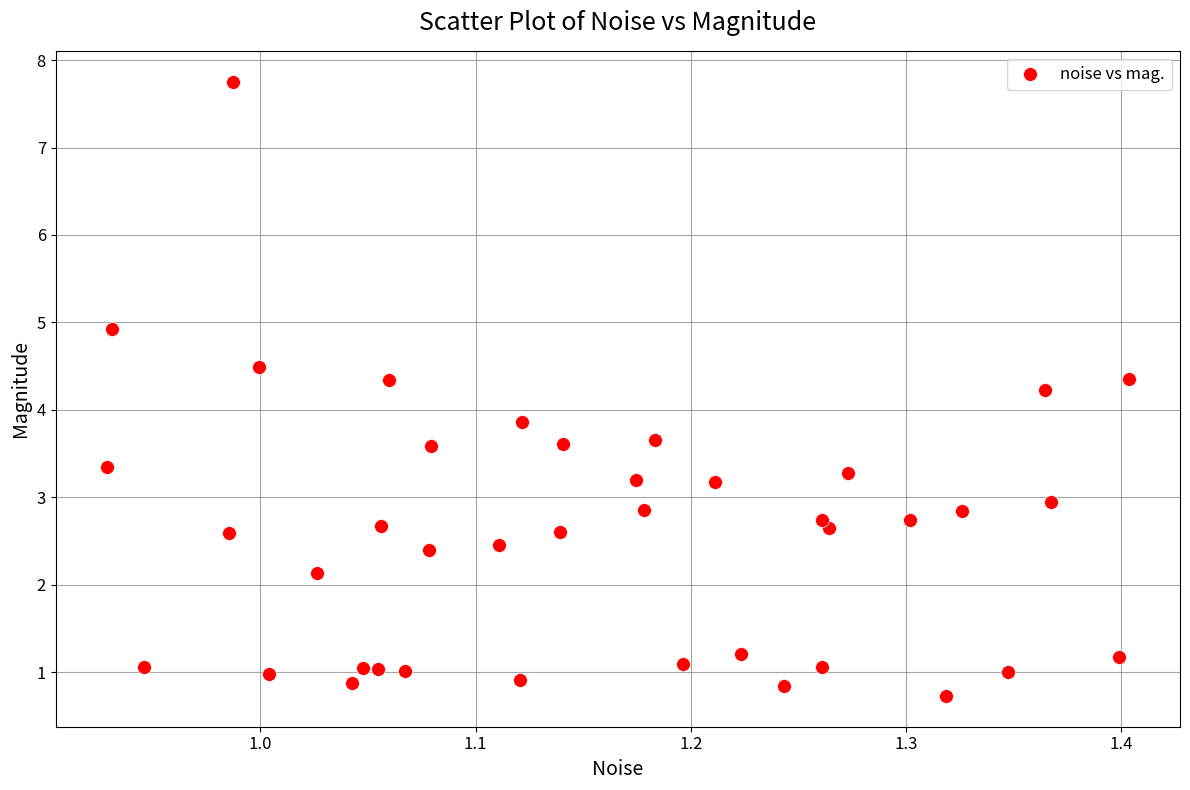

What is the range of X values (max minus min)?

0.5